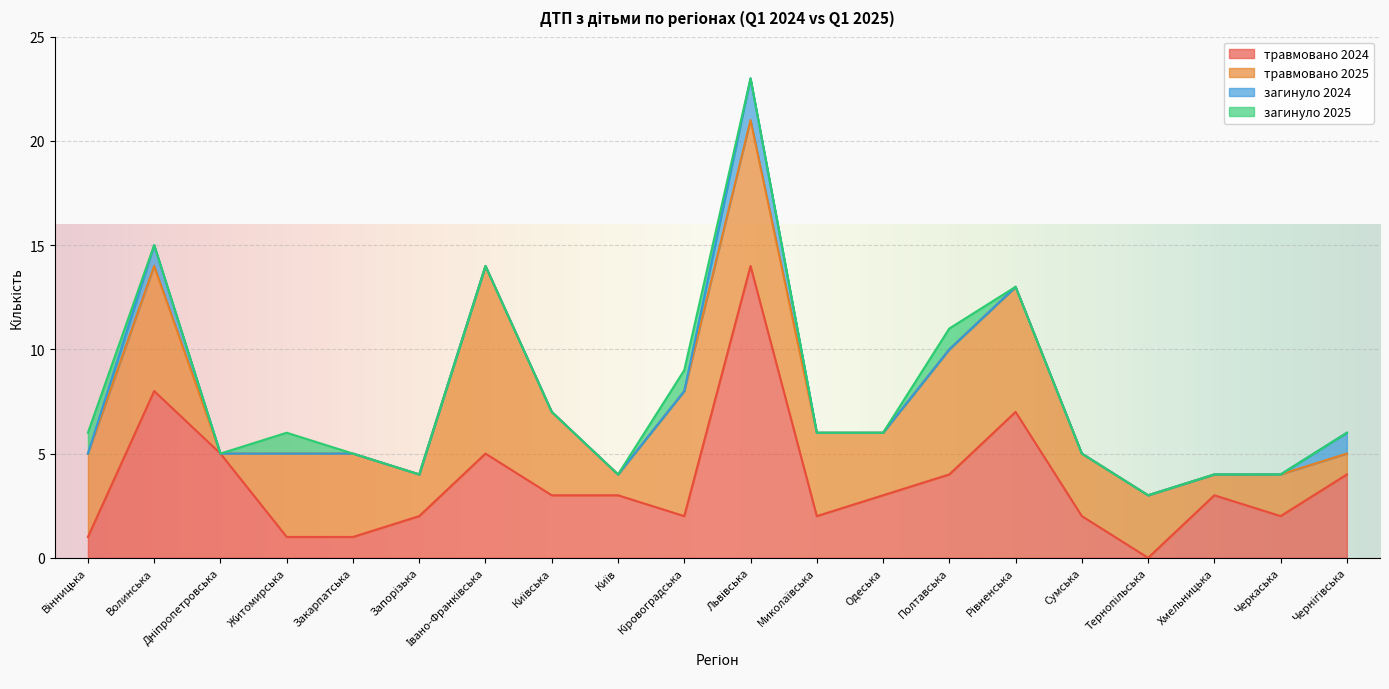

At how many categories does at least one series exceed 12?

1